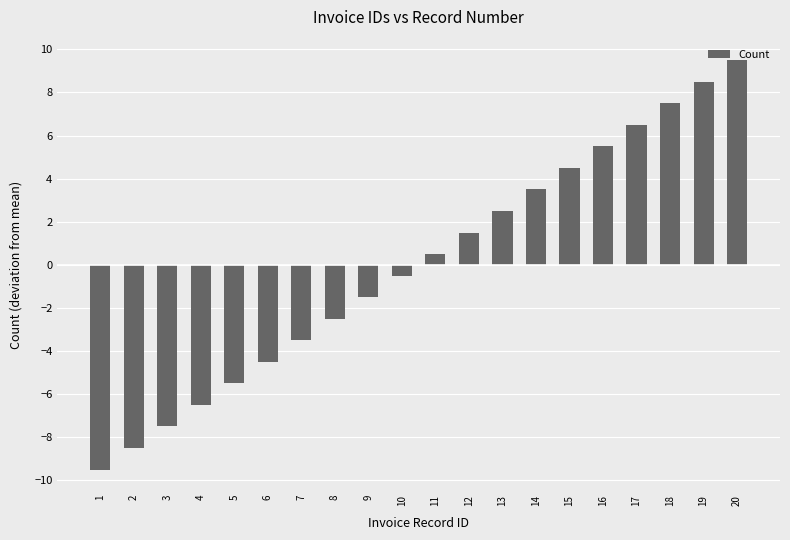

How many bars are there in total?

20